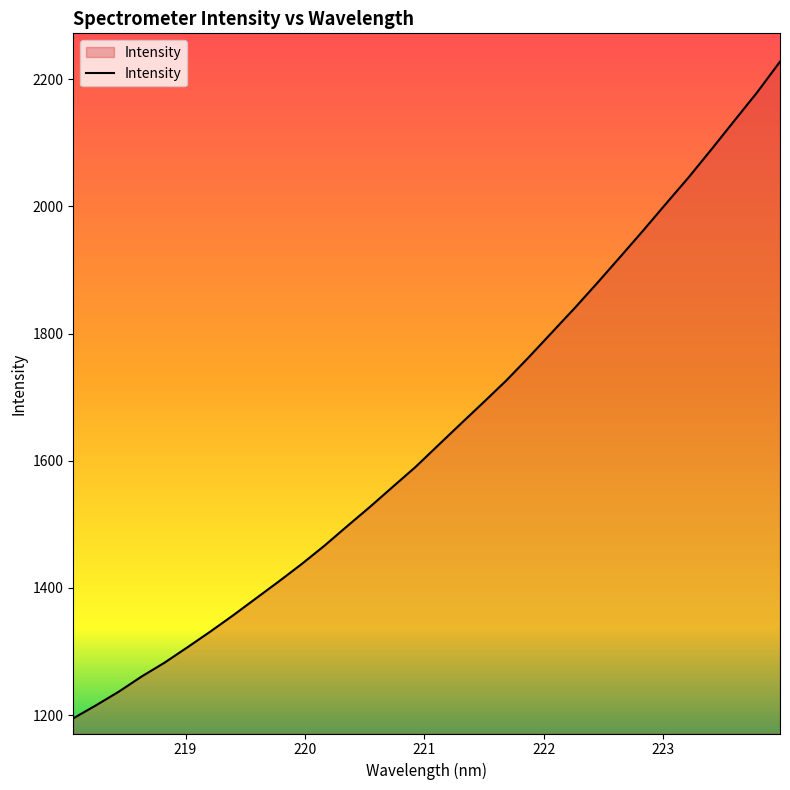

What is the minimum value shown in the chart?

1194.8